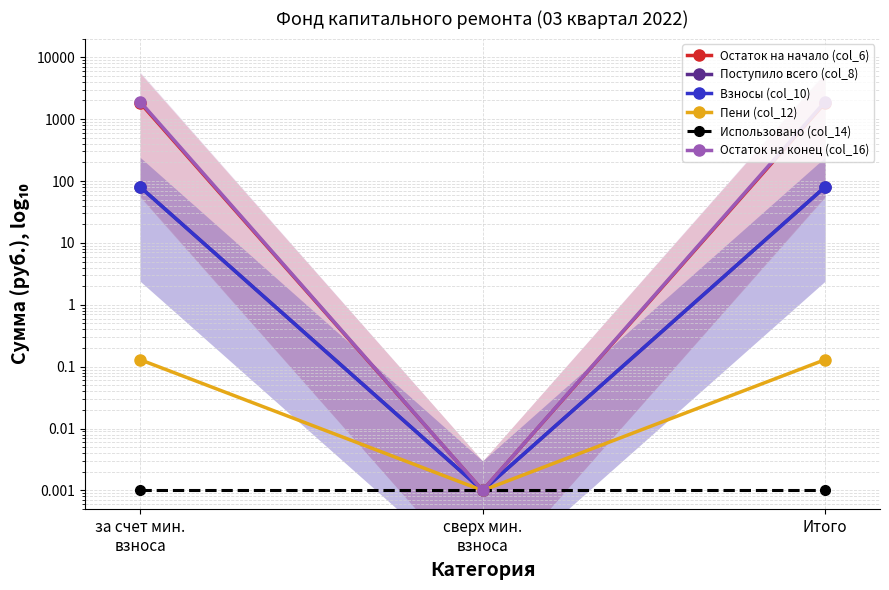

True or false: Остаток на начало (col_6) has a value of 1173.0 at Итого.

False